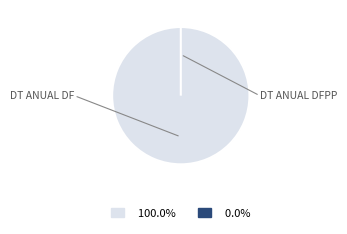

To the nearest percent, what is the combined percentage of DT ANUAL DFPP and DT ANUAL DF?

100%